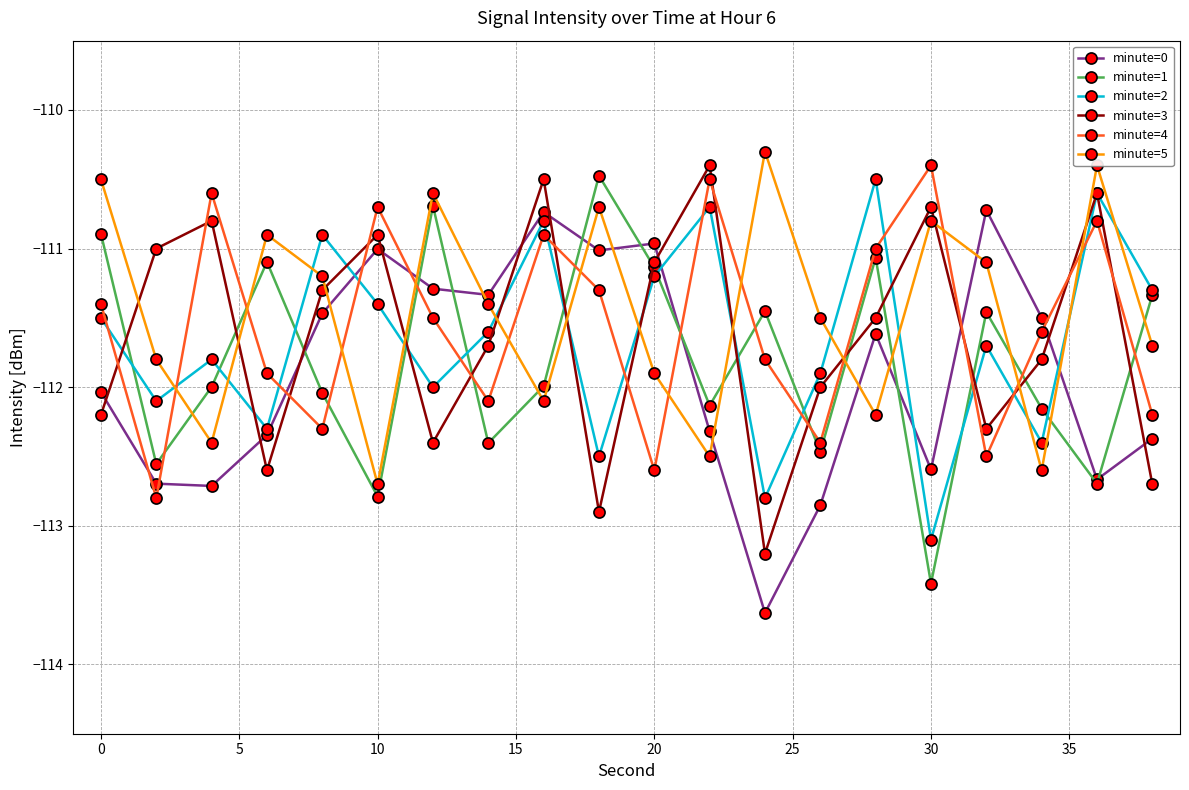

How many interior local peaks does the minute=2 series have?

7